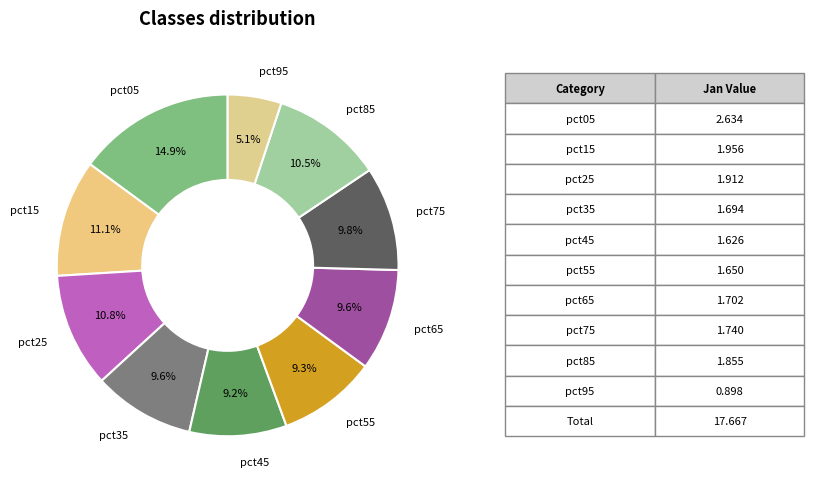

Count the number of slices in the pie.

10